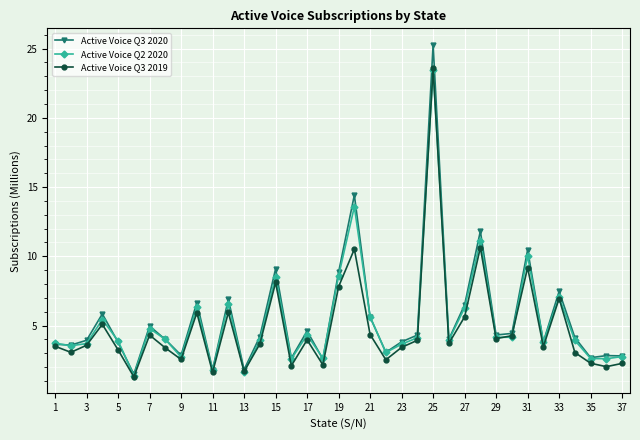

What is the highest value of the Active Voice Q2 2020 series?

23.5